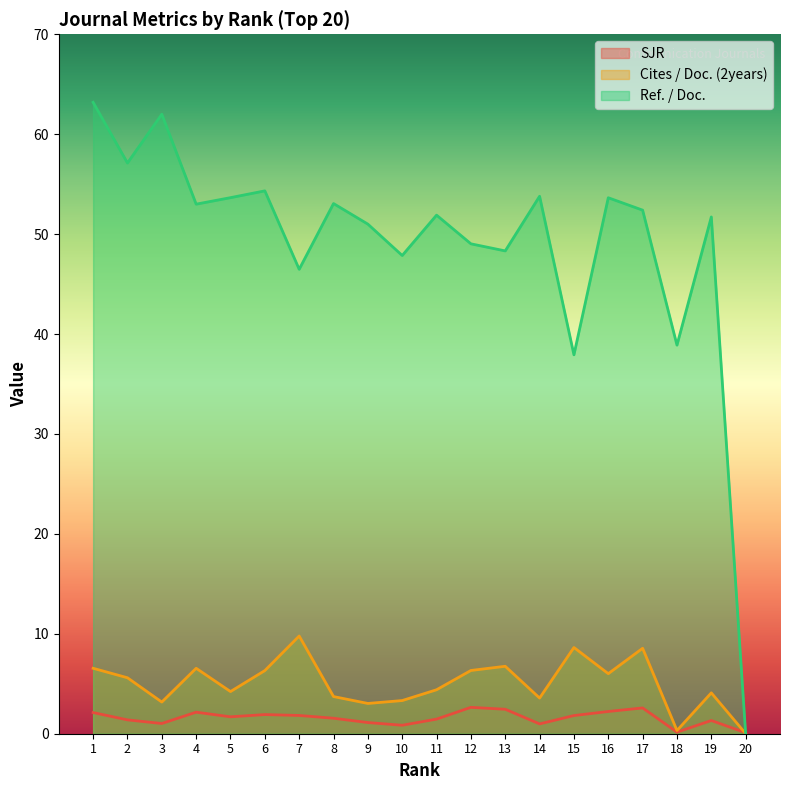

How many lines are shown in the chart?

3